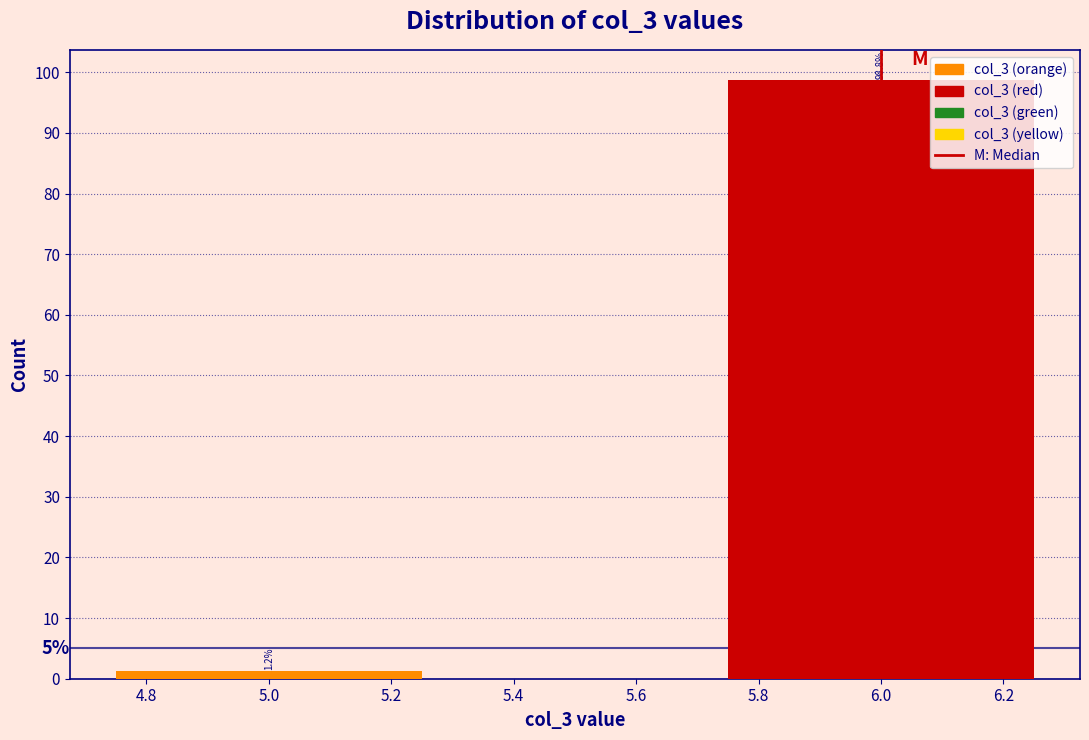

Which has a higher value, 5.0 or 6.0?

6.0